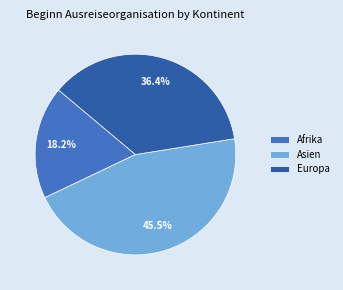

Does Europa account for over 50% of the chart?

No